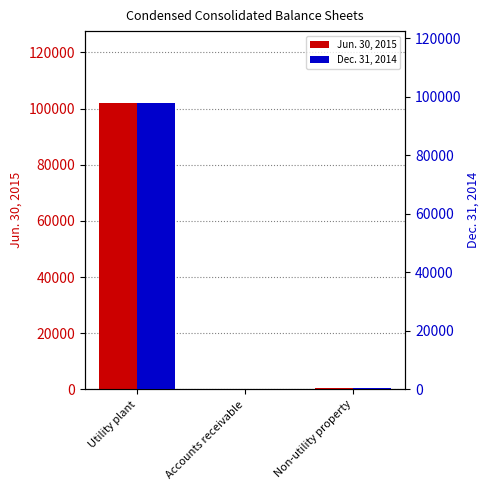

What is the smallest value displayed?

250